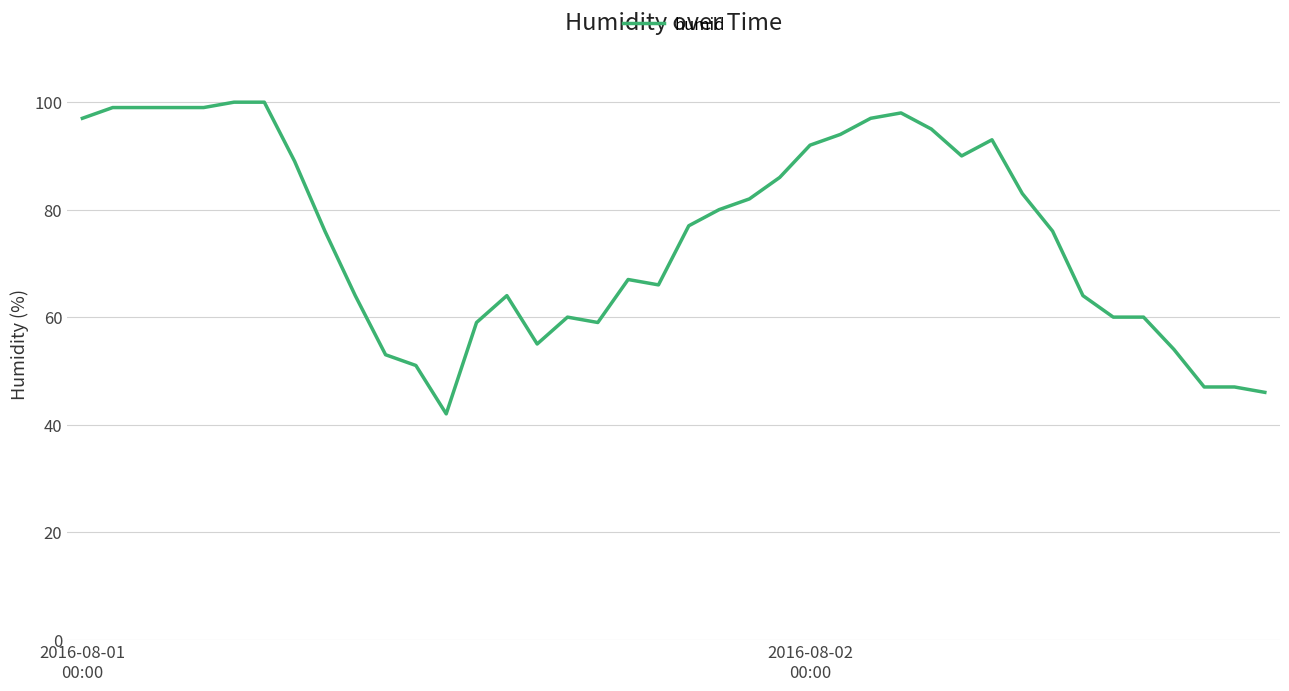

How many lines are shown in the chart?

1